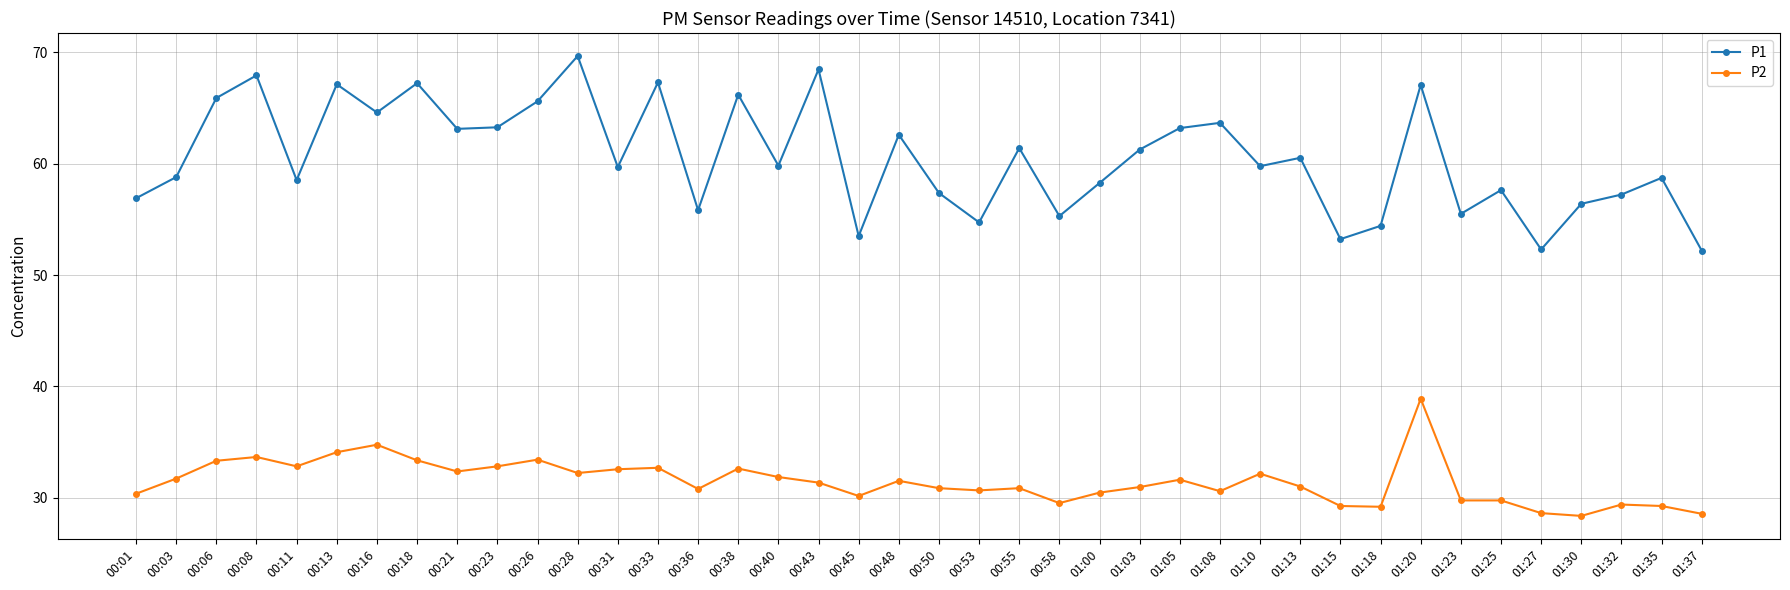

Is the value of P1 at 00:03 greater than the value of P2 at 00:31?

Yes